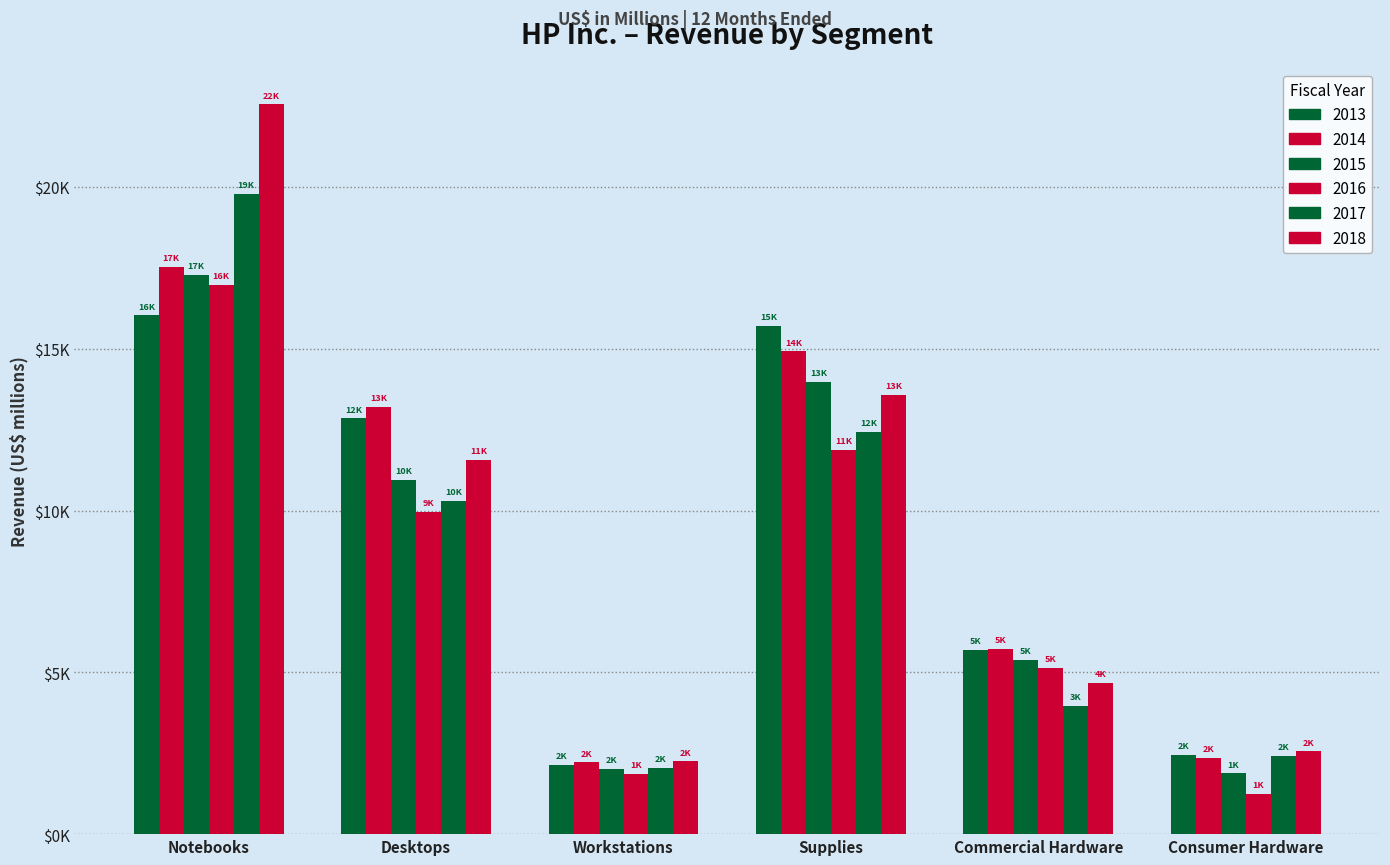

Are the bars grouped side by side (vs. stacked)?

Yes